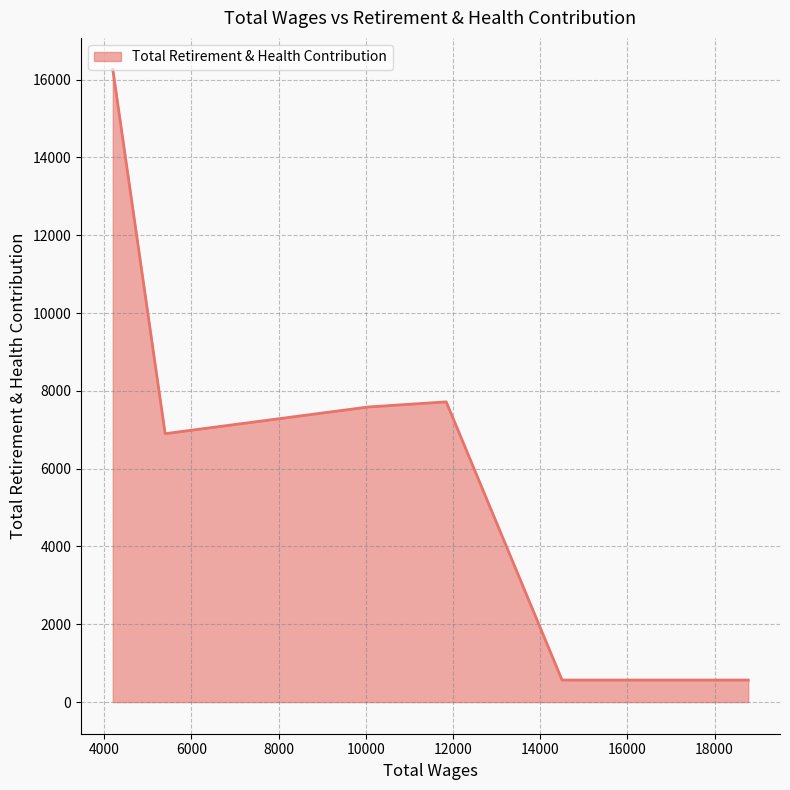

What is the difference between the maximum and minimum values?

15694